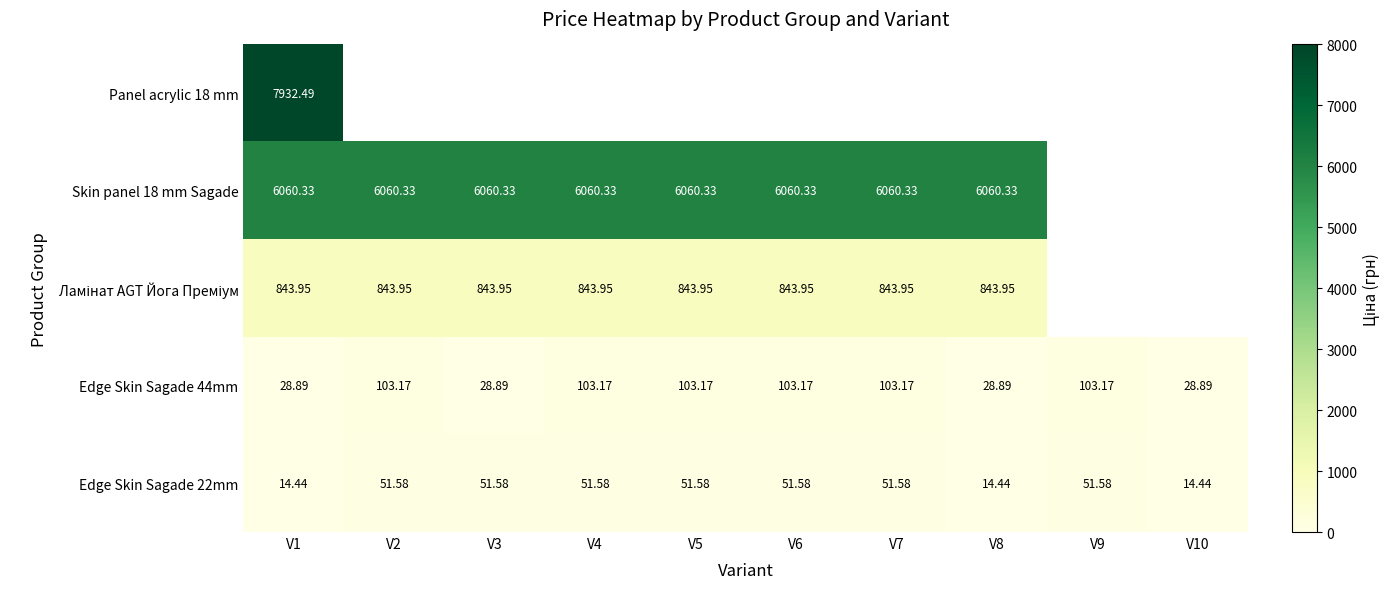

Between V6 and V4, which is larger?

V4